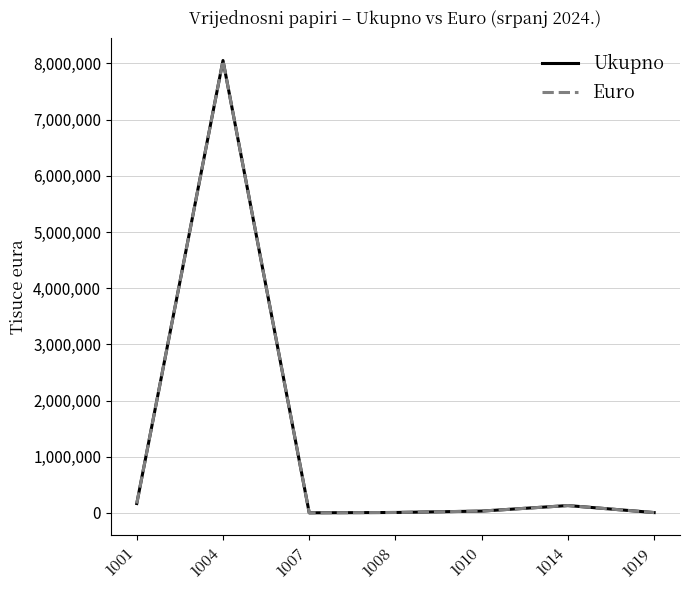

At how many categories does at least one series exceed 6805132?

1